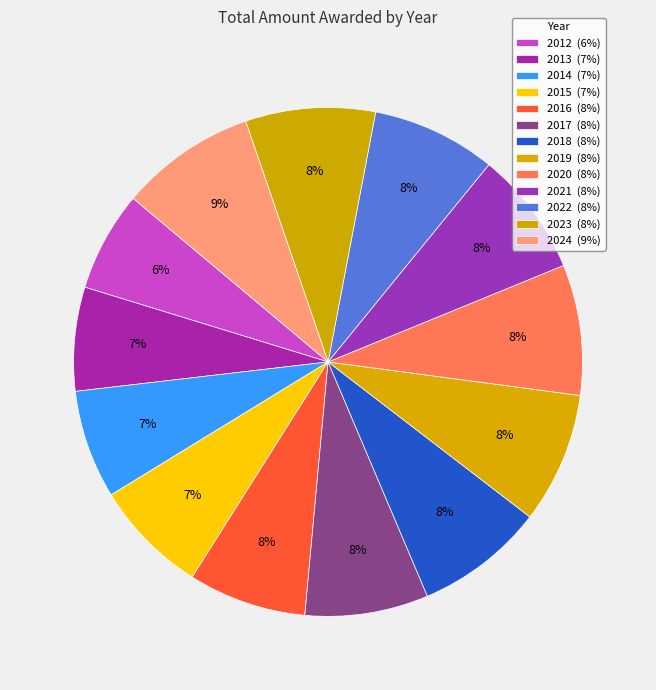

What is the change in value from 2020 to 2023?

-2964781